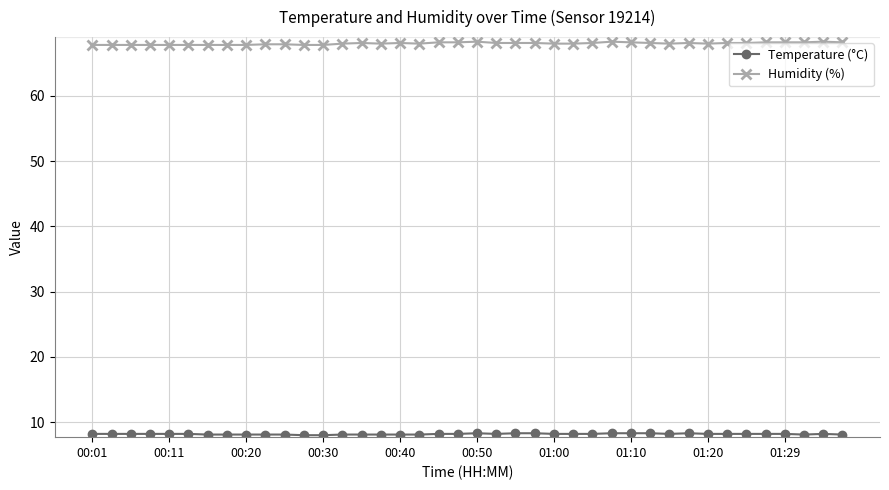

How many distinct data groups are displayed?

2